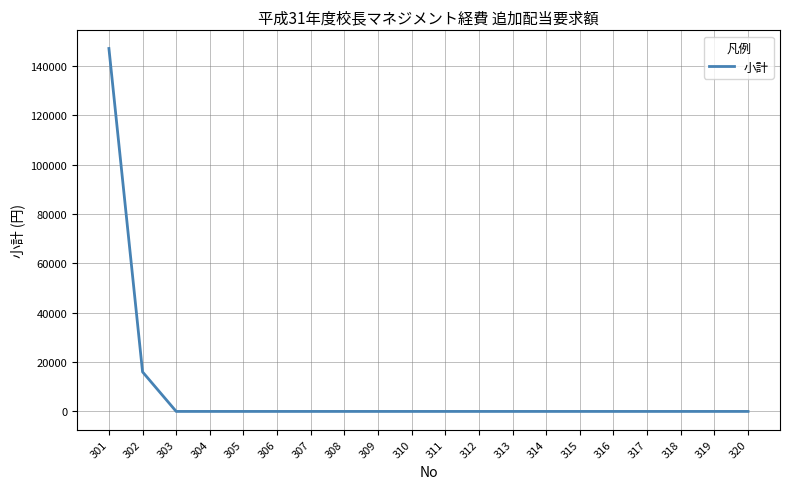

What is the maximum value shown in the chart?

147000